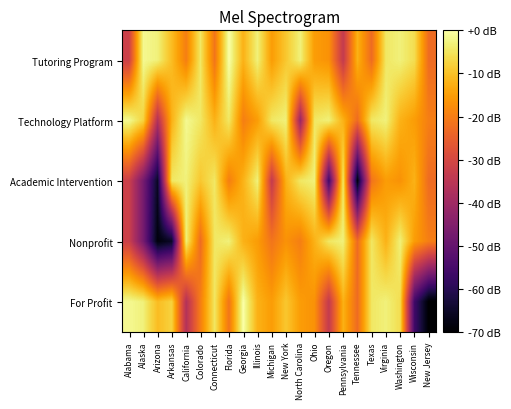

Reading right to left, list all the values displayed in this chart.

Tutoring Program: New Jersey=-22.8	Wisconsin=-6.1	Washington=-3.0	Virginia=-4.6	Texas=-22.8	Tennessee=-12.2	Pennsylvania=-33.5	Oregon=-16.7	Ohio=-15.2	North Carolina=-3.0	New York=-9.1	Michigan=-15.2	Illinois=-3.0	Georgia=-12.2	Florida=-0.0	Connecticut=-21.3	Colorado=-4.6	California=-19.8	Arkansas=-10.7	Arizona=-3.0	Alaska=-1.5	Alabama=-32.0
Technology Platform: New Jersey=-19.8	Wisconsin=-15.2	Washington=-12.2	Virginia=-3.0	Texas=-4.6	Tennessee=-22.8	Pennsylvania=-12.2	Oregon=-3.0	Ohio=-4.6	North Carolina=-41.1	New York=-3.0	Michigan=-4.6	Illinois=-15.2	Georgia=-19.8	Florida=-4.6	Connecticut=-12.2	Colorado=-4.6	California=-1.5	Arkansas=-12.2	Arizona=-36.5	Alaska=-7.6	Alabama=-1.5
Academic Intervention: New Jersey=-22.8	Wisconsin=-12.2	Washington=-16.7	Virginia=-15.2	Texas=-21.3	Tennessee=-68.5	Pennsylvania=-4.6	Oregon=-56.3	Ohio=-3.0	North Carolina=-4.6	New York=-12.2	Michigan=-33.5	Illinois=-3.0	Georgia=-12.2	Florida=-19.8	Connecticut=-4.6	Colorado=-9.1	California=-3.0	Arkansas=-4.6	Arizona=-65.4	Alaska=-47.2	Alabama=-32.0
Nonprofit: New Jersey=-19.8	Wisconsin=-15.2	Washington=-3.0	Virginia=-12.2	Texas=-4.6	Tennessee=-22.8	Pennsylvania=-3.0	Oregon=-4.6	Ohio=-12.2	North Carolina=-19.8	New York=-16.7	Michigan=-21.3	Illinois=-15.2	Georgia=-12.2	Florida=-3.0	Connecticut=-4.6	Colorado=-22.8	California=-3.0	Arkansas=-65.4	Arizona=-68.5	Alaska=-47.2	Alabama=-32.0
For Profit: New Jersey=-70.0	Wisconsin=-56.3	Washington=-6.1	Virginia=-3.0	Texas=-4.6	Tennessee=-22.8	Pennsylvania=-12.2	Oregon=-33.5	Ohio=-16.7	North Carolina=-15.2	New York=-9.1	Michigan=-15.2	Illinois=-12.2	Georgia=-0.0	Florida=-21.3	Connecticut=-4.6	Colorado=-19.8	California=-36.5	Arkansas=-7.6	Arizona=-10.7	Alaska=-3.0	Alabama=-1.5